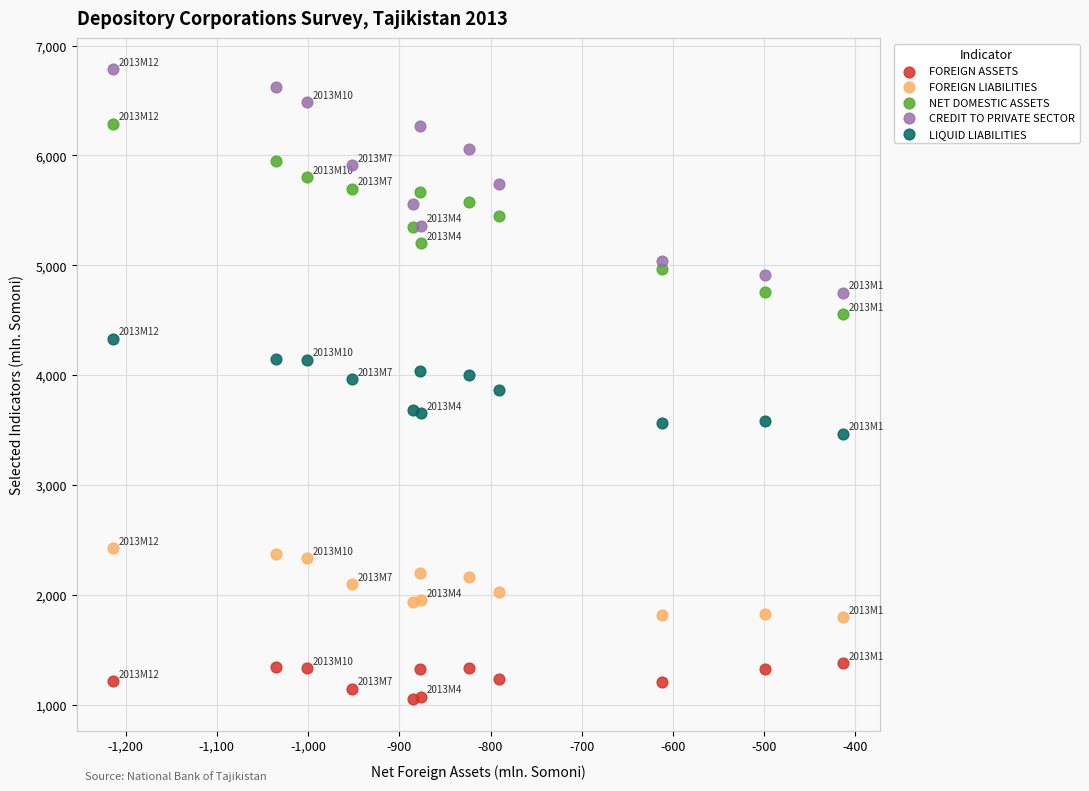

Which series contains the highest Y value?

CREDIT TO PRIVATE SECTOR